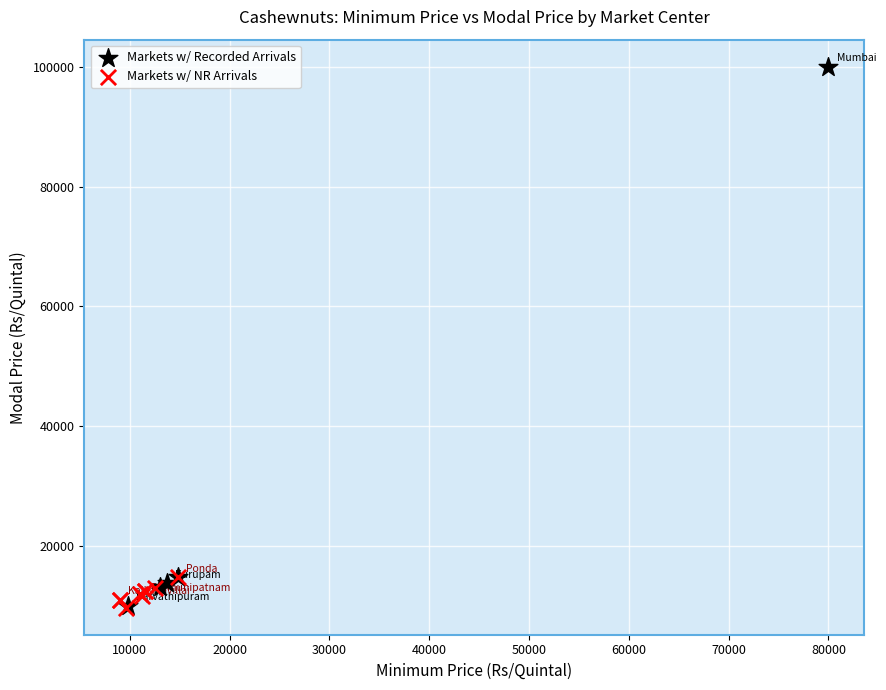

Which series reaches the maximum Y coordinate?

Markets w/ Recorded Arrivals